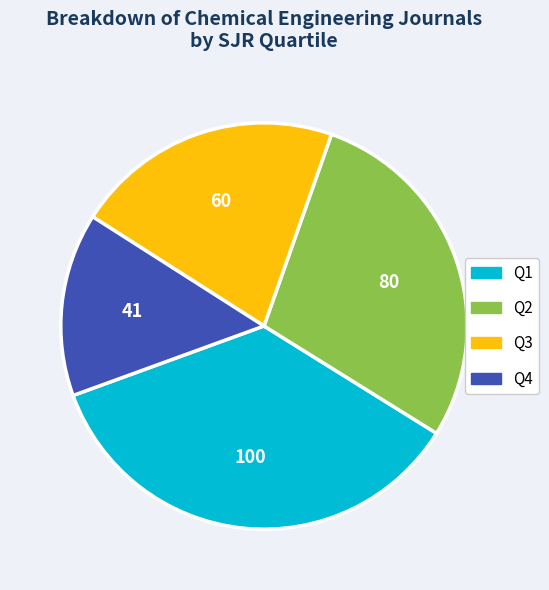

Rank the categories by value from lowest to highest.

Q4, Q3, Q2, Q1